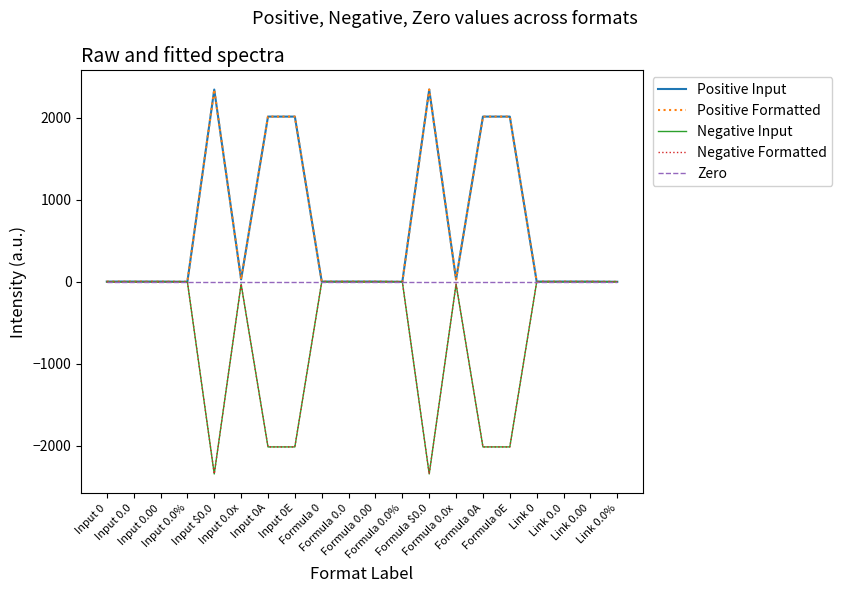

Does the chart have visible grid lines?

No